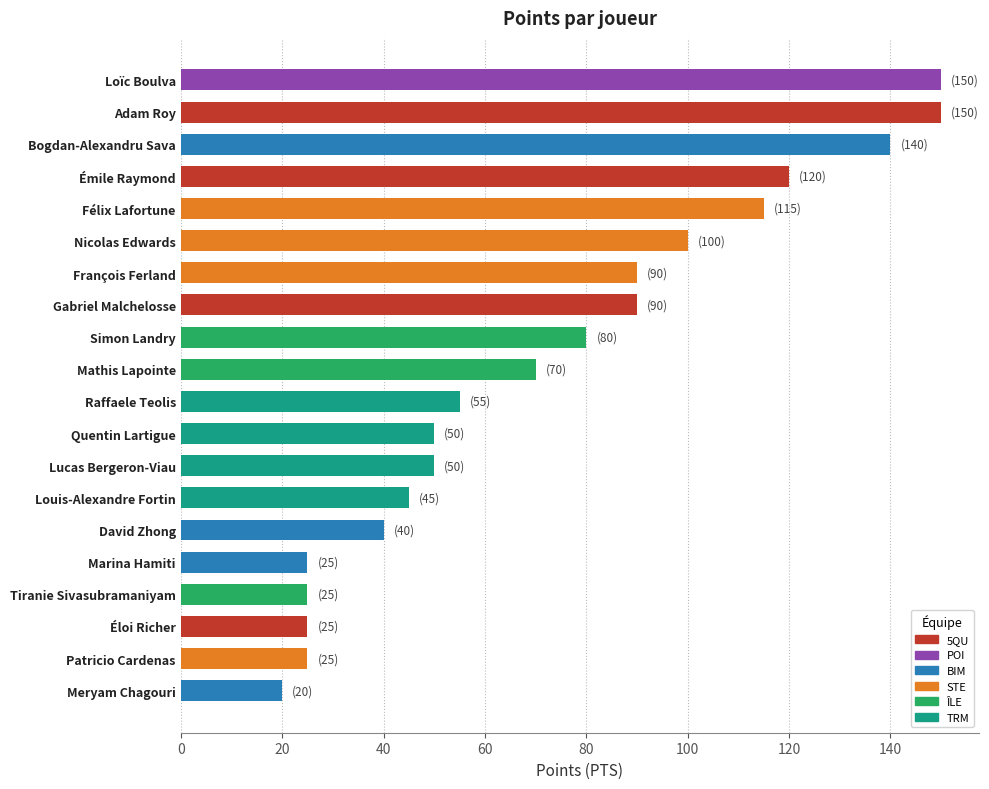

Is it true that the value at Mathis Lapointe is 70?

True